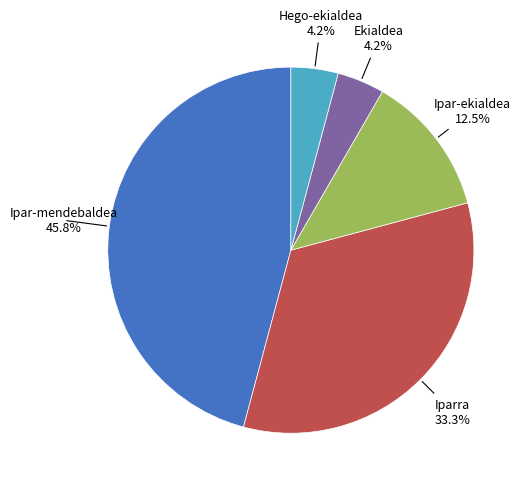

Combined, do Iparra and Ekialdea account for over 50%?

No